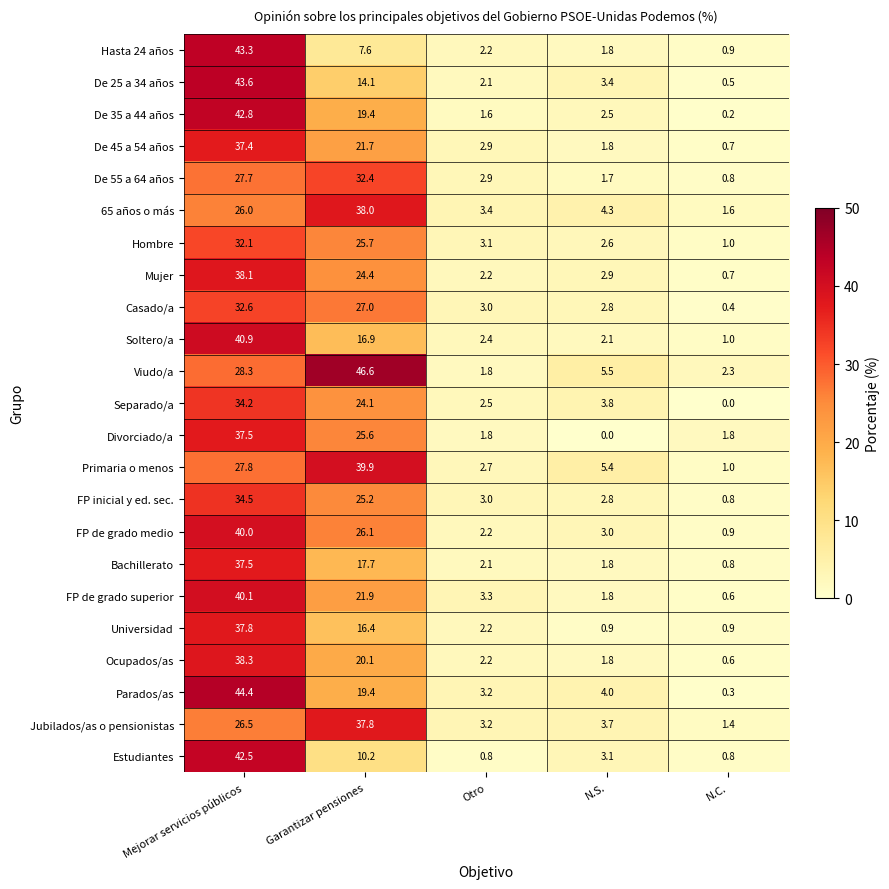

How many categories are shown in the chart?

5